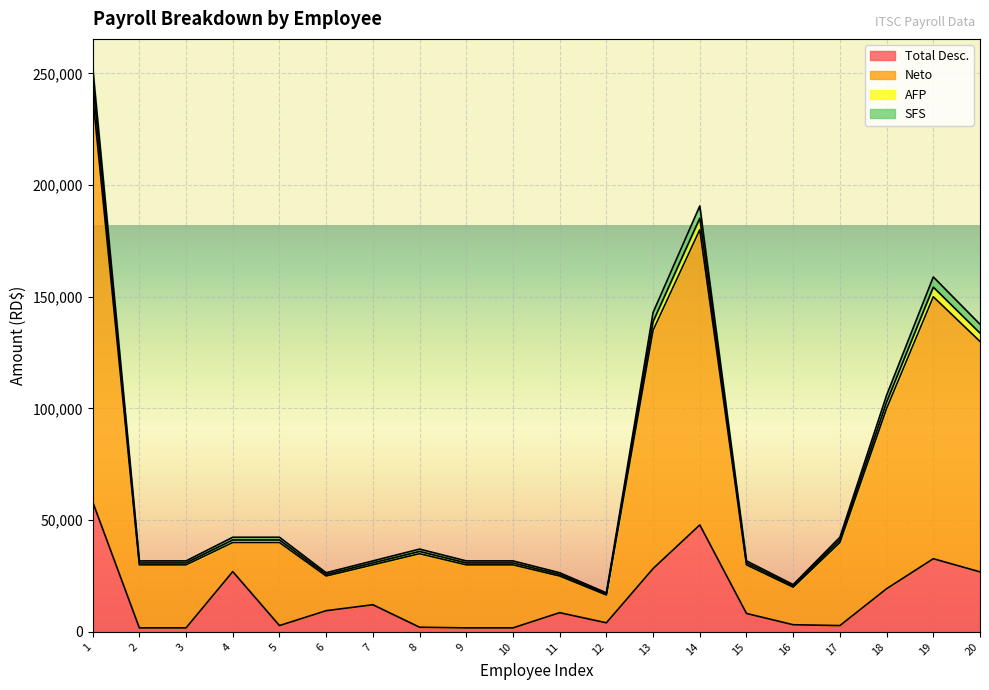

Between 6 and 12, which is larger?

6